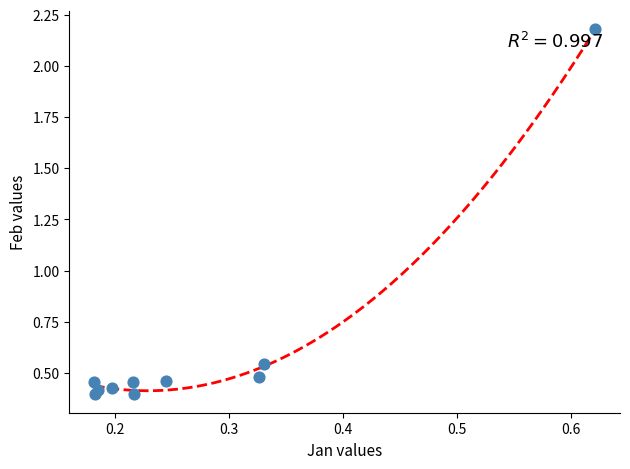

What is the average X value?

0.3